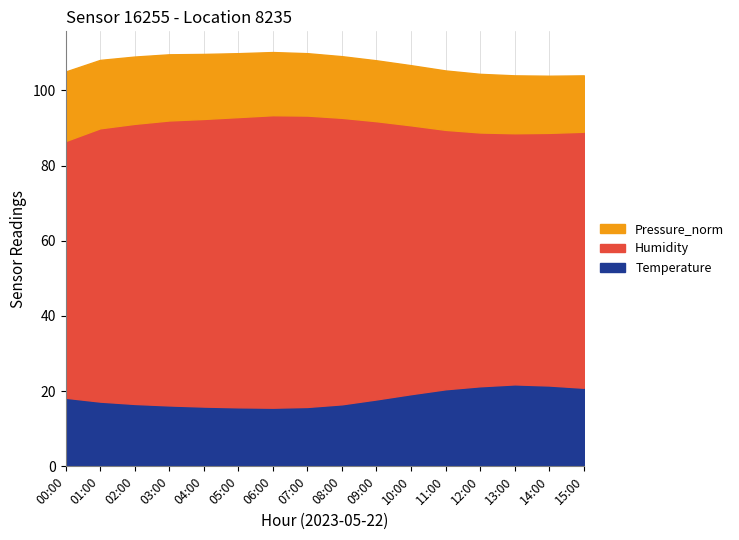

Which series has the largest total across all categories?

Humidity